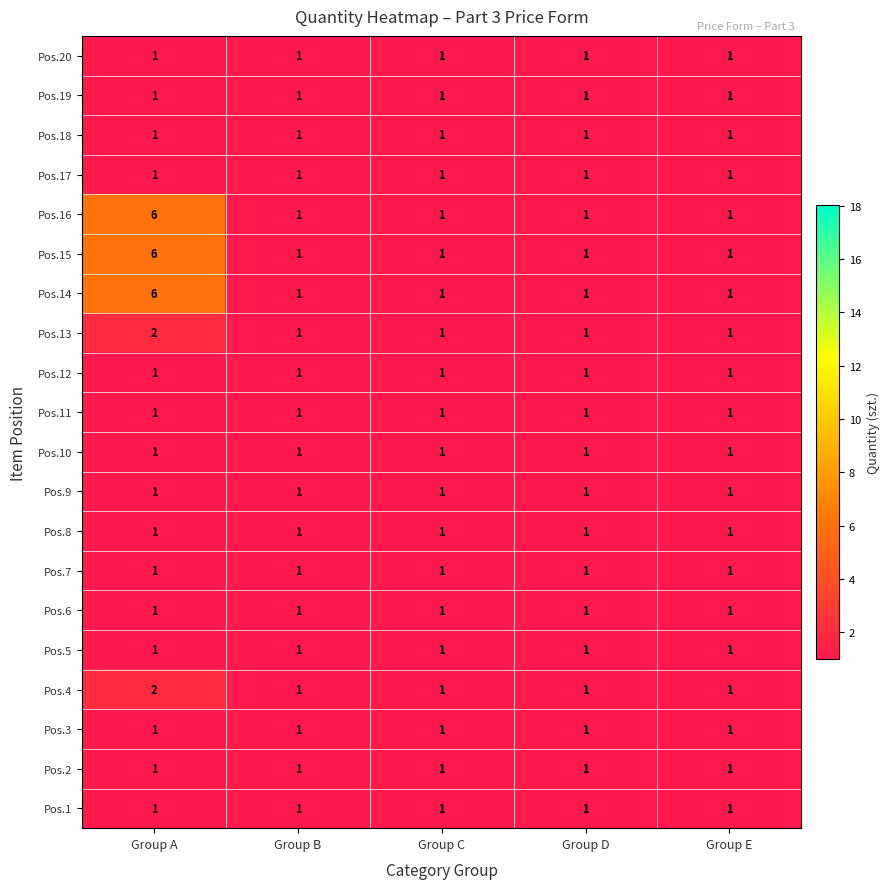

How many categories are shown in the chart?

5